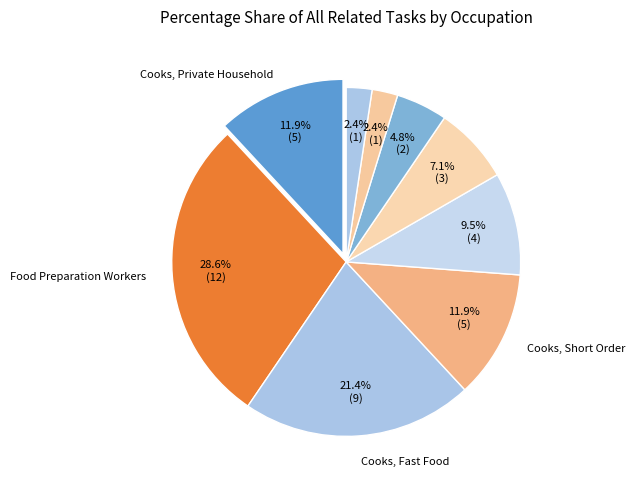

Rank the categories by value from lowest to highest.

Dishwashers, First-Line Supervisors of Food Preparation, Bartenders, Cooks, Institution and Cafeteria, Waiters and Waitresses, Cooks, Private Household, Cooks, Short Order, Cooks, Fast Food, Food Preparation Workers